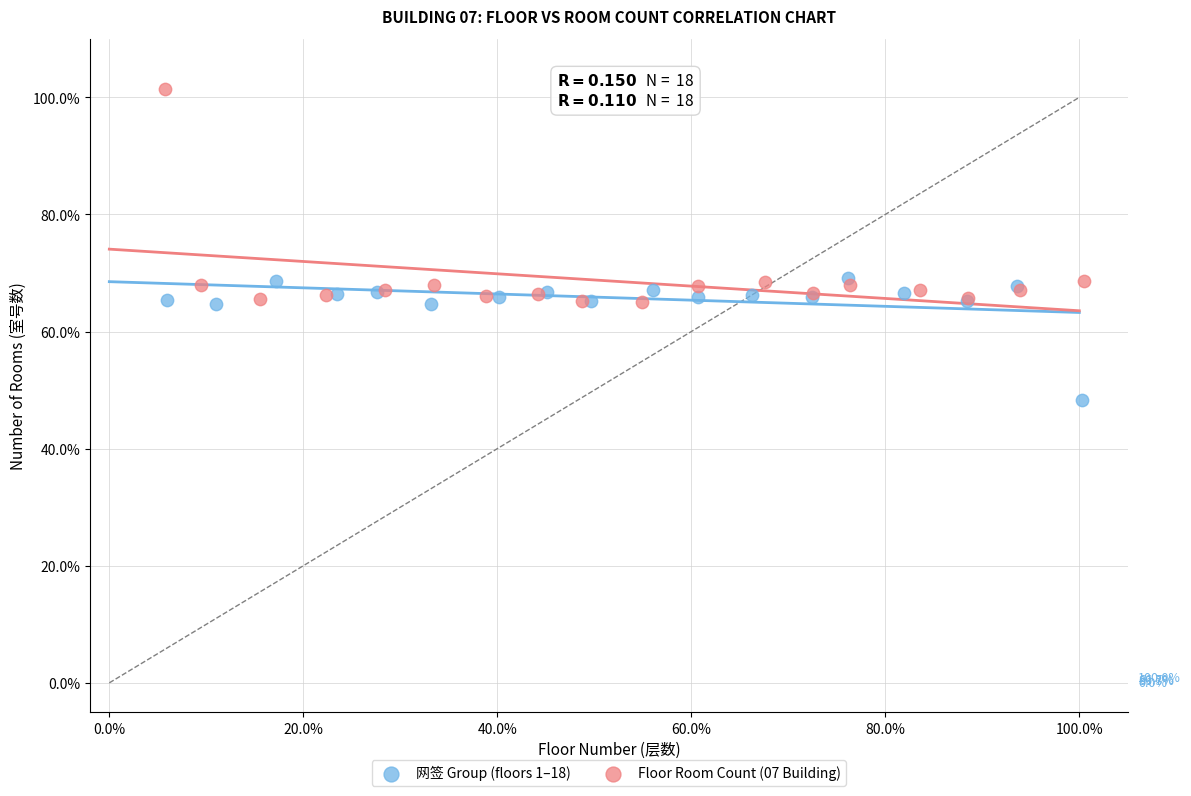

Which series has the widest spread of Y values?

Floor Room Count (07 Building)